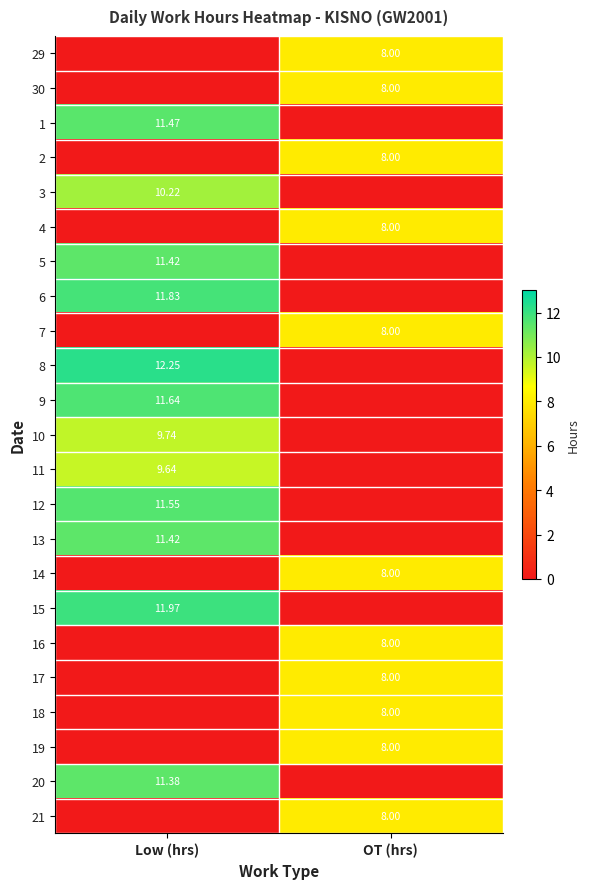

Which category has the highest value across all series?

Low (hrs)